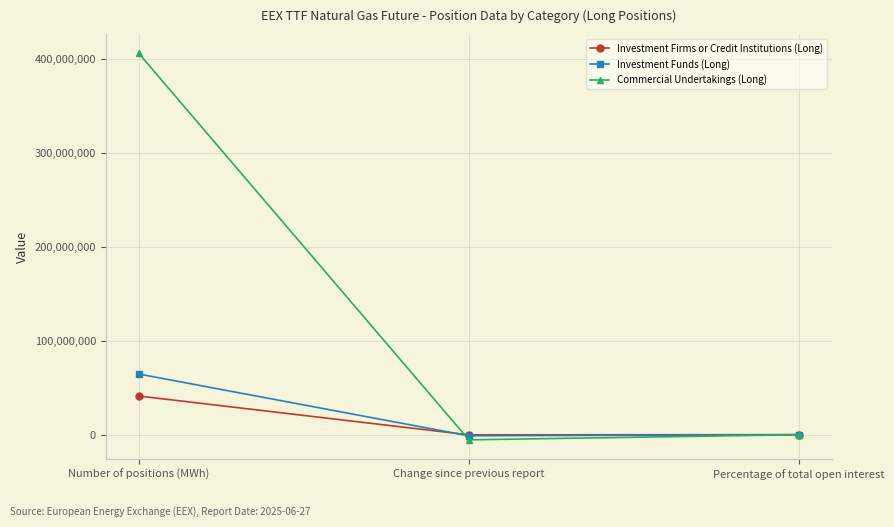

The Investment Firms or Credit Institutions (Long) series shows 66943401.6 at Number of positions (MWh). True or false?

False